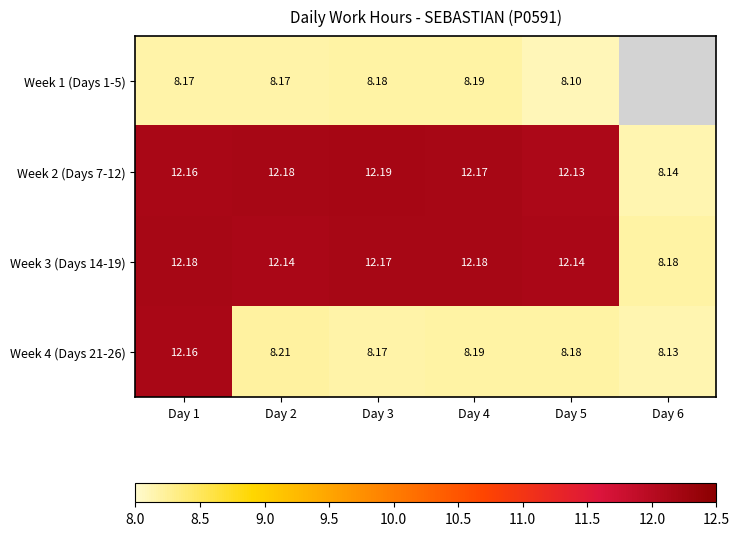

Rank the categories by Week 2 (Days 7-12) value from lowest to highest.

Day 6, Day 5, Day 1, Day 4, Day 2, Day 3